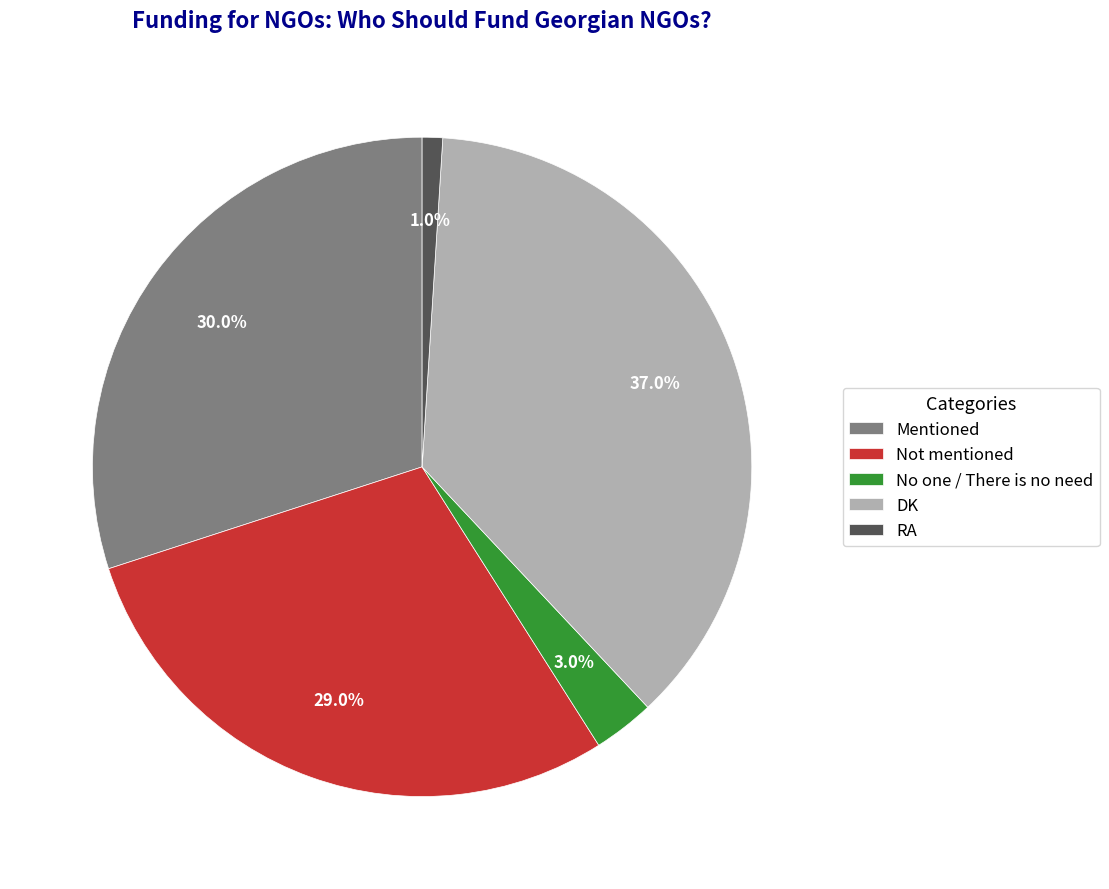

What percentage do RA and Mentioned together represent?

31.0%